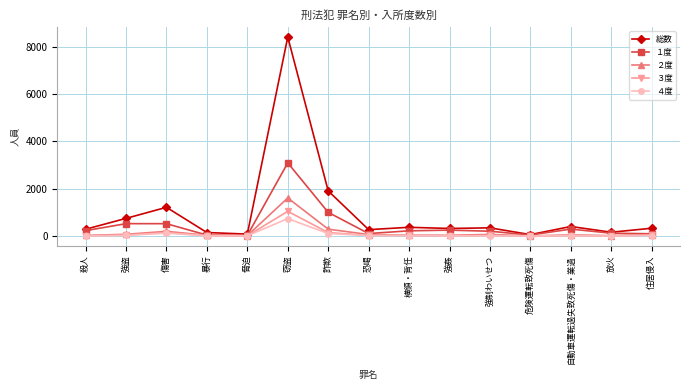

What is the average value of the ４度 series?

75